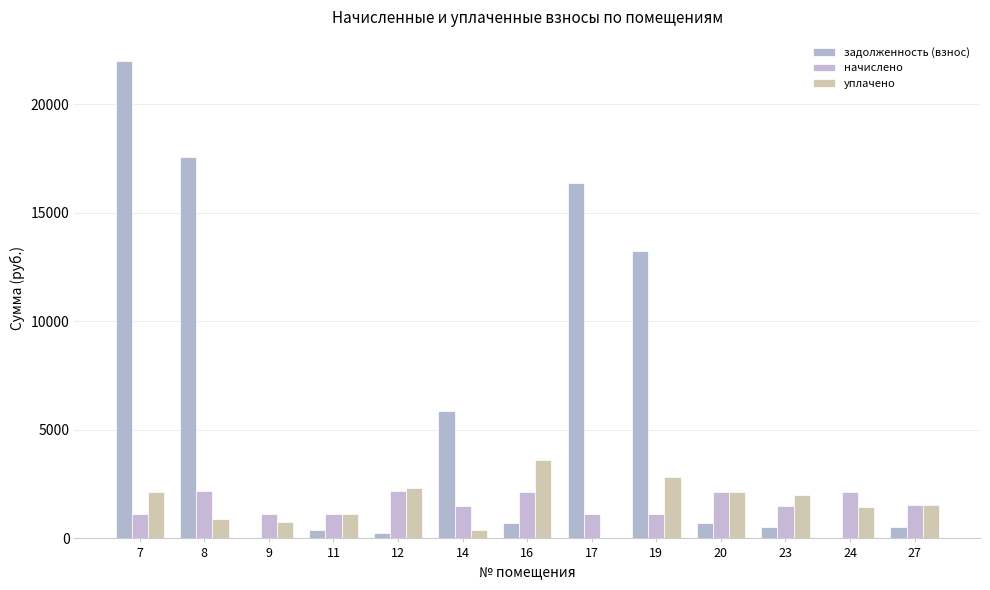

Which label corresponds to the smallest value in the chart?

9